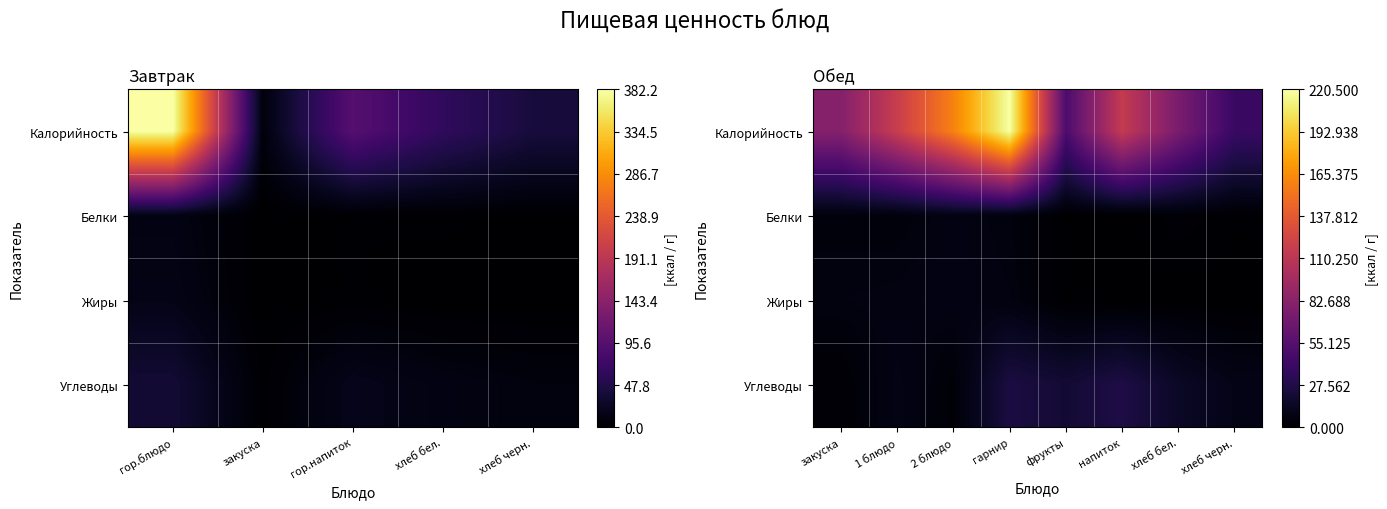

Which series has the largest total across all categories?

Калорийность